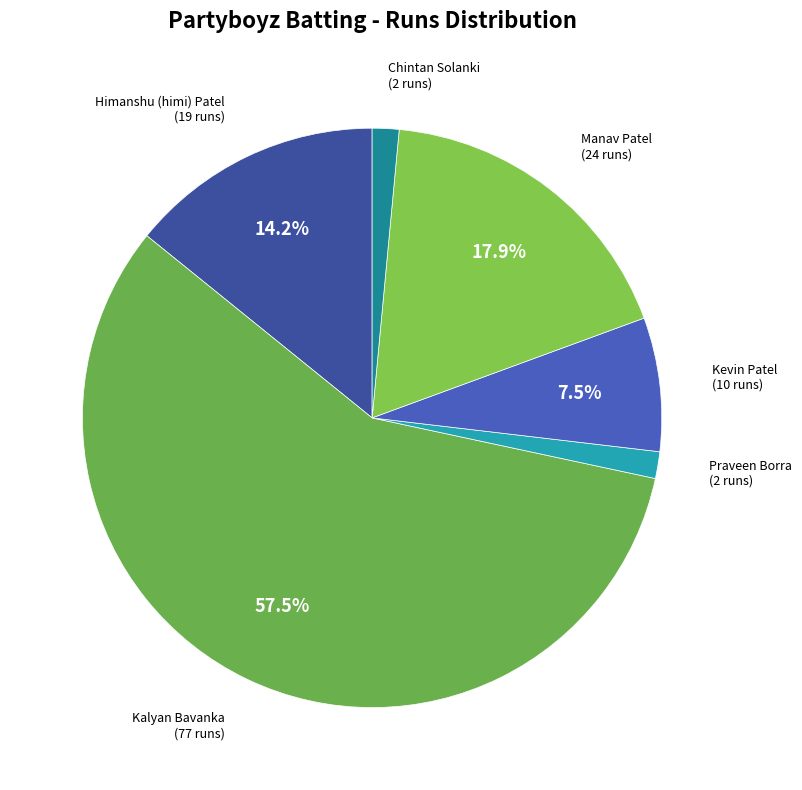

To the nearest percent, what is the average slice percentage?

17%